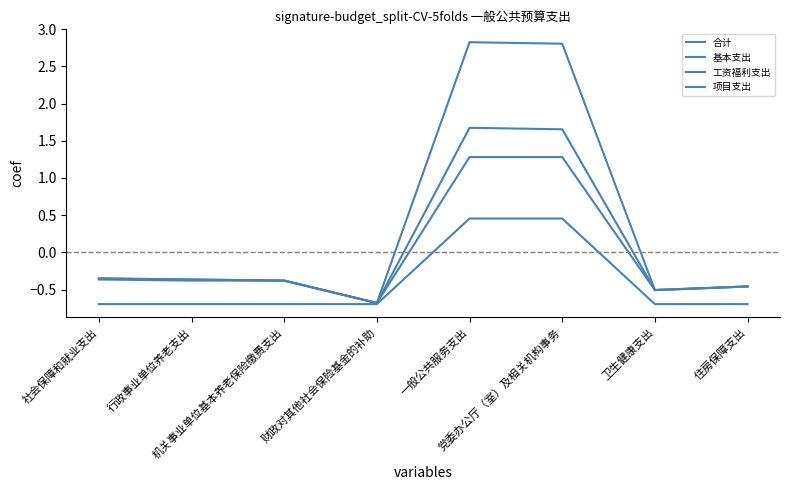

What is the difference between the 合计 values at 社会保障和就业支出 and 财政对其他社会保险基金的补助?

0.3